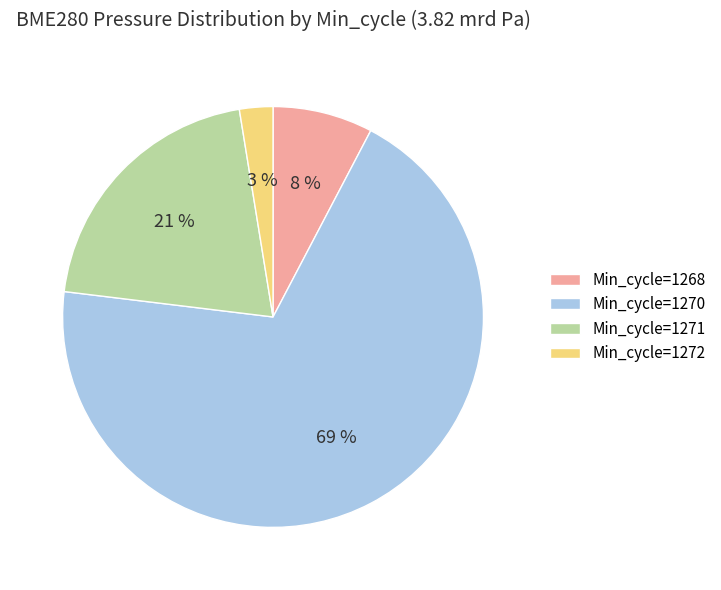

What percentage is the Min_cycle=1271 slice, to the nearest percent?

21%